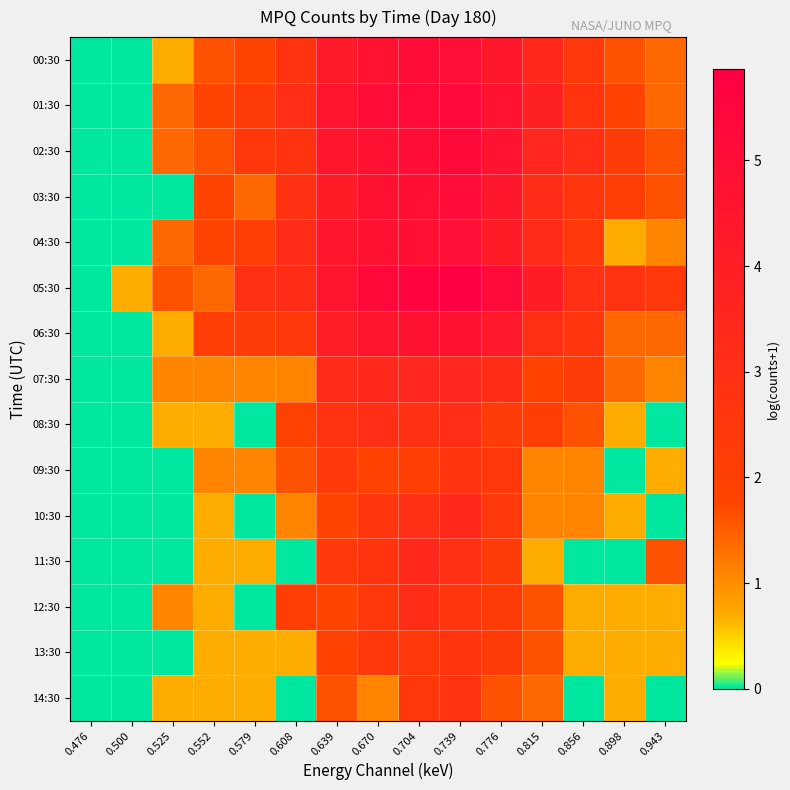

Count the number of data series in this chart.

15